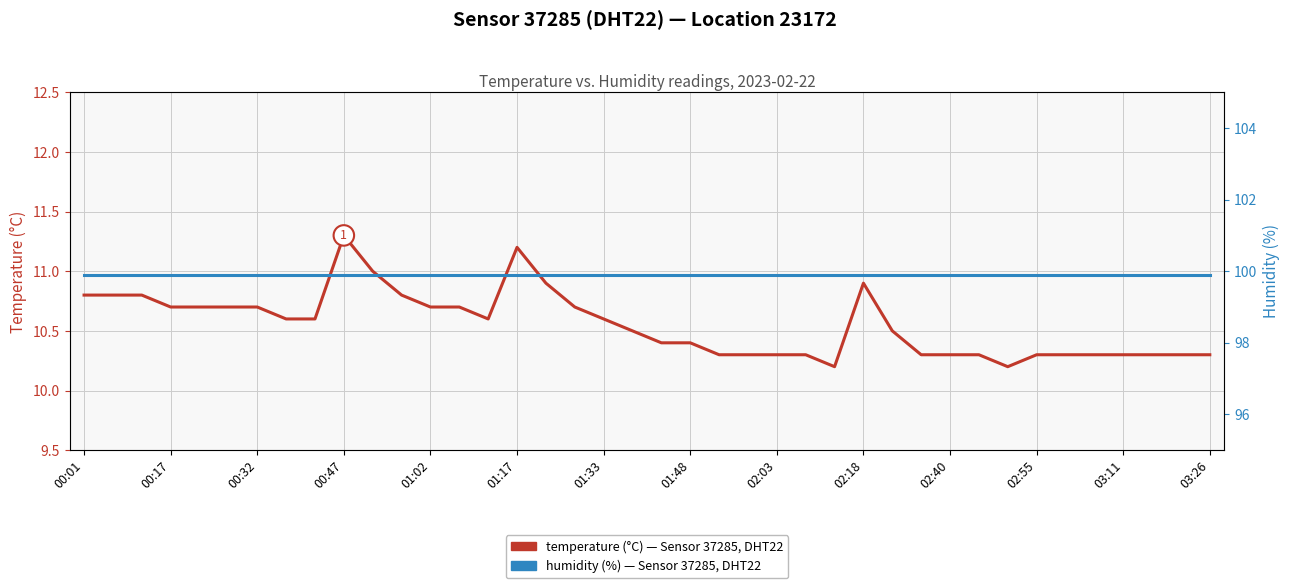

Count the number of categories in the chart.

40